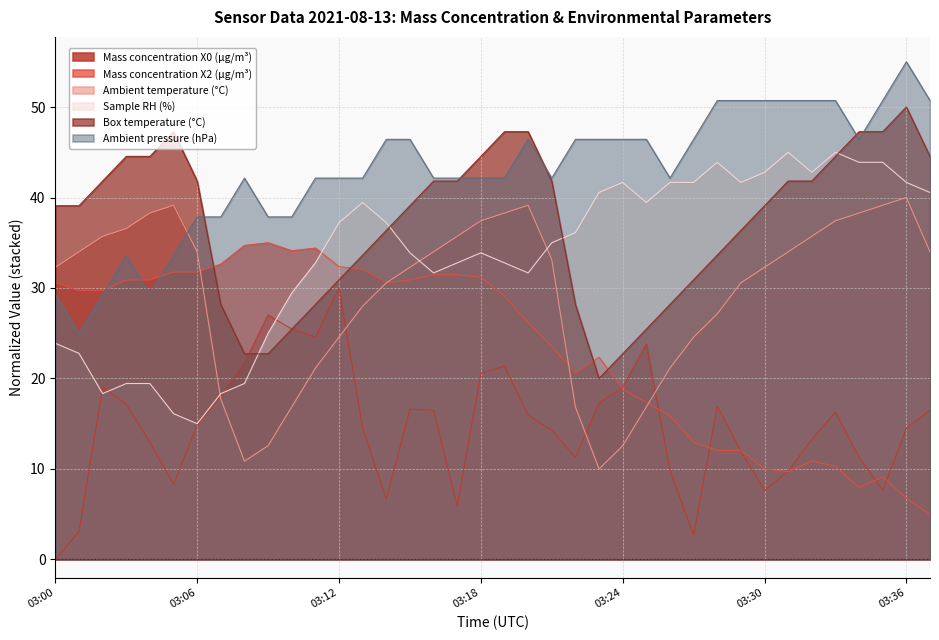

Reading left to right, what are all the values shown in this chart?

Mass concentration X0 (μg/m³): 03:00=0.0	03:01=3.1	03:02=19.0	03:03=17.2	03:04=13.0	03:05=8.3	03:06=14.8	03:07=18.0	03:08=21.7	03:09=27.0	03:10=25.5	03:11=24.6	03:12=30.0	03:13=14.5	03:14=6.6	03:15=16.6	03:16=16.5	03:17=5.9	03:18=20.6	03:19=21.4	03:20=15.9	03:21=14.3	03:22=11.3	03:23=17.3	03:24=19.0	03:25=23.8	03:26=9.9	03:27=2.7	03:28=16.9	03:29=12.0	03:30=7.6	03:31=9.7	03:32=13.3	03:33=16.3	03:34=11.3	03:35=7.6	03:36=14.5	03:37=16.5
Mass concentration X2 (μg/m³): 03:00=30.6	03:01=29.7	03:02=29.7	03:03=30.9	03:04=30.9	03:05=31.8	03:06=31.8	03:07=32.6	03:08=34.7	03:09=35.0	03:10=34.1	03:11=34.4	03:12=32.4	03:13=32.1	03:14=30.6	03:15=30.9	03:16=31.5	03:17=31.5	03:18=31.2	03:19=29.1	03:20=26.2	03:21=23.5	03:22=20.6	03:23=22.4	03:24=18.8	03:25=17.4	03:26=15.9	03:27=12.9	03:28=12.1	03:29=12.1	03:30=10.0	03:31=9.7	03:32=10.9	03:33=10.3	03:34=7.9	03:35=9.1	03:36=6.8	03:37=5.0
Ambient temperature (°C): 03:00=32.3	03:01=34.0	03:02=35.7	03:03=36.6	03:04=38.3	03:05=39.1	03:06=34.0	03:07=17.7	03:08=10.9	03:09=12.6	03:10=16.9	03:11=21.1	03:12=24.6	03:13=28.0	03:14=30.6	03:15=32.3	03:16=34.0	03:17=35.7	03:18=37.4	03:19=38.3	03:20=39.1	03:21=33.1	03:22=16.9	03:23=10.0	03:24=12.6	03:25=16.9	03:26=21.1	03:27=24.6	03:28=27.1	03:29=30.6	03:30=32.3	03:31=34.0	03:32=35.7	03:33=37.4	03:34=38.3	03:35=39.1	03:36=40.0	03:37=34.0
Sample RH (%): 03:00=23.9	03:01=22.8	03:02=18.3	03:03=19.4	03:04=19.4	03:05=16.1	03:06=15.0	03:07=18.3	03:08=19.4	03:09=25.0	03:10=29.4	03:11=32.8	03:12=37.2	03:13=39.4	03:14=37.2	03:15=33.9	03:16=31.7	03:17=32.8	03:18=33.9	03:19=32.8	03:20=31.7	03:21=35.0	03:22=36.1	03:23=40.6	03:24=41.7	03:25=39.4	03:26=41.7	03:27=41.7	03:28=43.9	03:29=41.7	03:30=42.8	03:31=45.0	03:32=42.8	03:33=45.0	03:34=43.9	03:35=43.9	03:36=41.7	03:37=40.6
Box temperature (°C): 03:00=39.1	03:01=39.1	03:02=41.8	03:03=44.5	03:04=44.5	03:05=47.3	03:06=41.8	03:07=28.2	03:08=22.7	03:09=22.7	03:10=25.5	03:11=28.2	03:12=30.9	03:13=33.6	03:14=36.4	03:15=39.1	03:16=41.8	03:17=41.8	03:18=44.5	03:19=47.3	03:20=47.3	03:21=41.8	03:22=28.2	03:23=20.0	03:24=22.7	03:25=25.5	03:26=28.2	03:27=30.9	03:28=33.6	03:29=36.4	03:30=39.1	03:31=41.8	03:32=41.8	03:33=44.5	03:34=47.3	03:35=47.3	03:36=50.0	03:37=44.5
Ambient pressure (hPa): 03:00=29.3	03:01=25.0	03:02=29.3	03:03=33.6	03:04=29.3	03:05=33.6	03:06=37.9	03:07=37.9	03:08=42.1	03:09=37.9	03:10=37.9	03:11=42.1	03:12=42.1	03:13=42.1	03:14=46.4	03:15=46.4	03:16=42.1	03:17=42.1	03:18=42.1	03:19=42.1	03:20=46.4	03:21=42.1	03:22=46.4	03:23=46.4	03:24=46.4	03:25=46.4	03:26=42.1	03:27=46.4	03:28=50.7	03:29=50.7	03:30=50.7	03:31=50.7	03:32=50.7	03:33=50.7	03:34=46.4	03:35=50.7	03:36=55.0	03:37=50.7